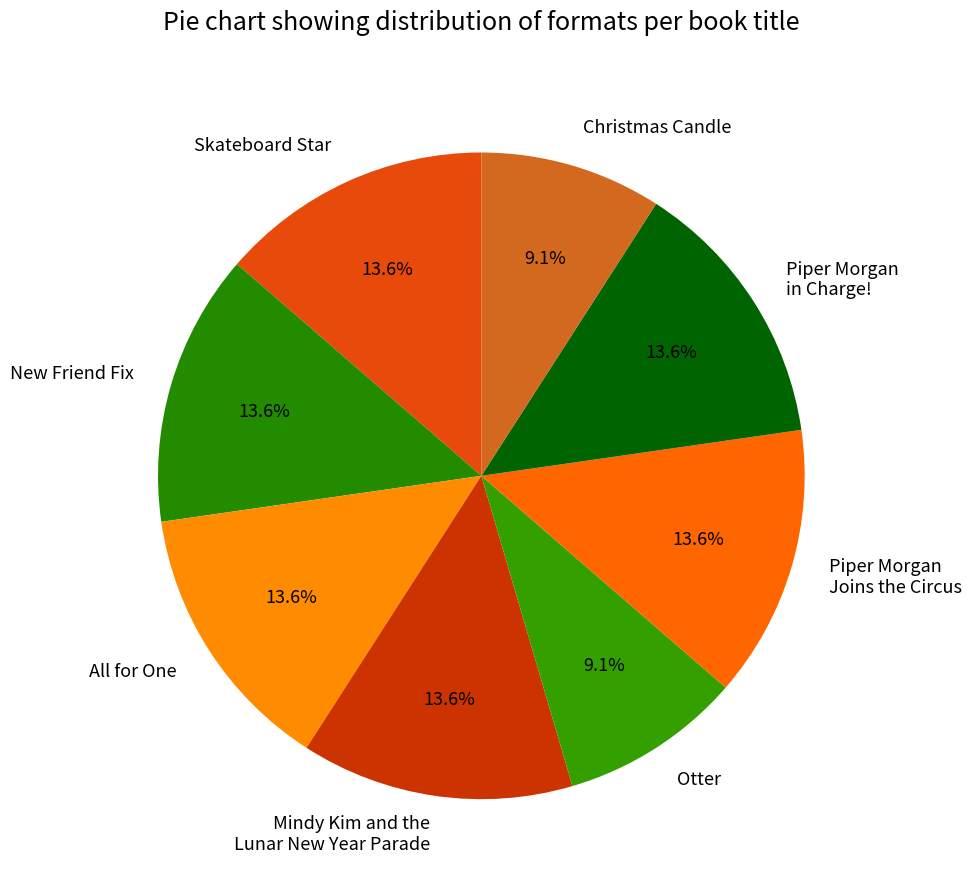

Combined, do New Friend Fix and Skateboard Star account for over 50%?

No